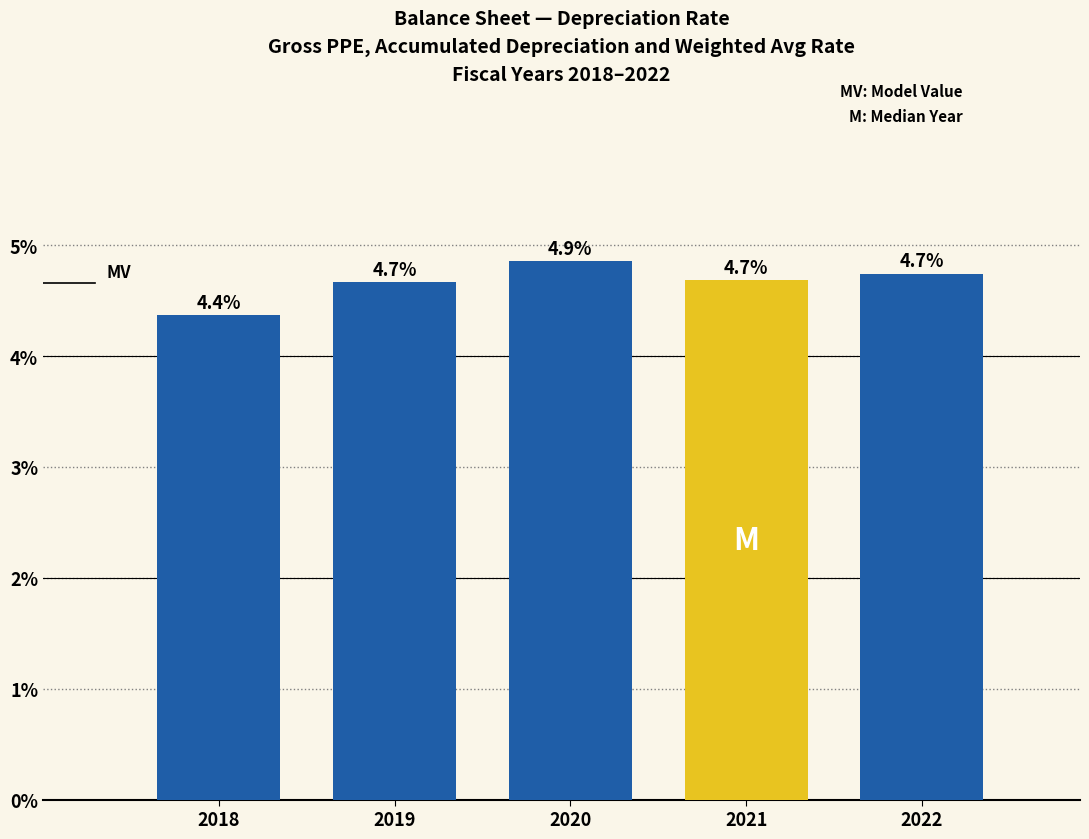

Reading left to right, transcribe all the data shown in this chart.

2018=4.4	2019=4.7	2020=4.9	2021=4.7	2022=4.7